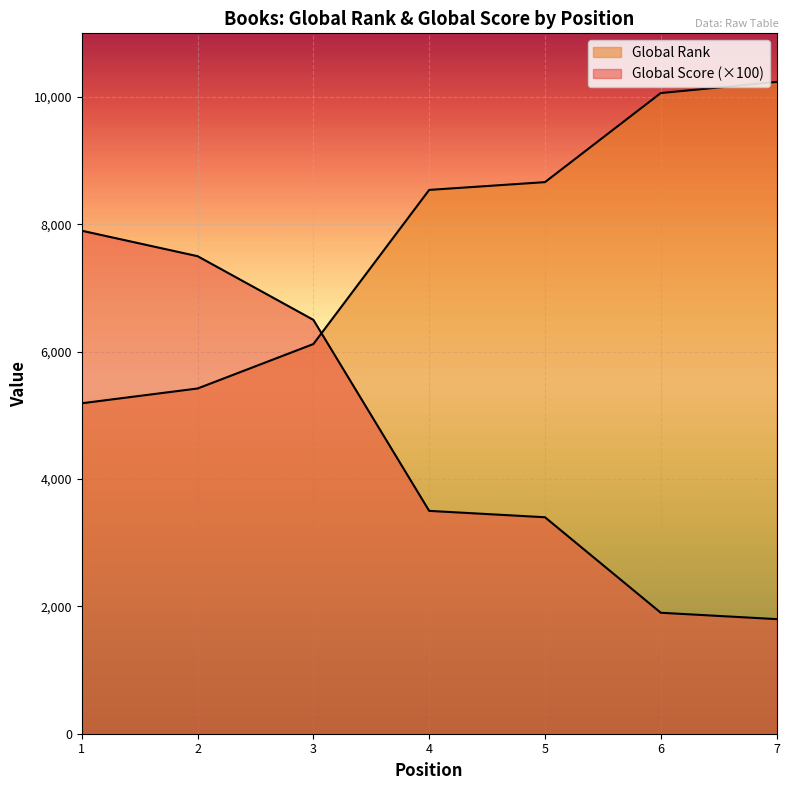

At which label is Global Score closest to 4850?

4